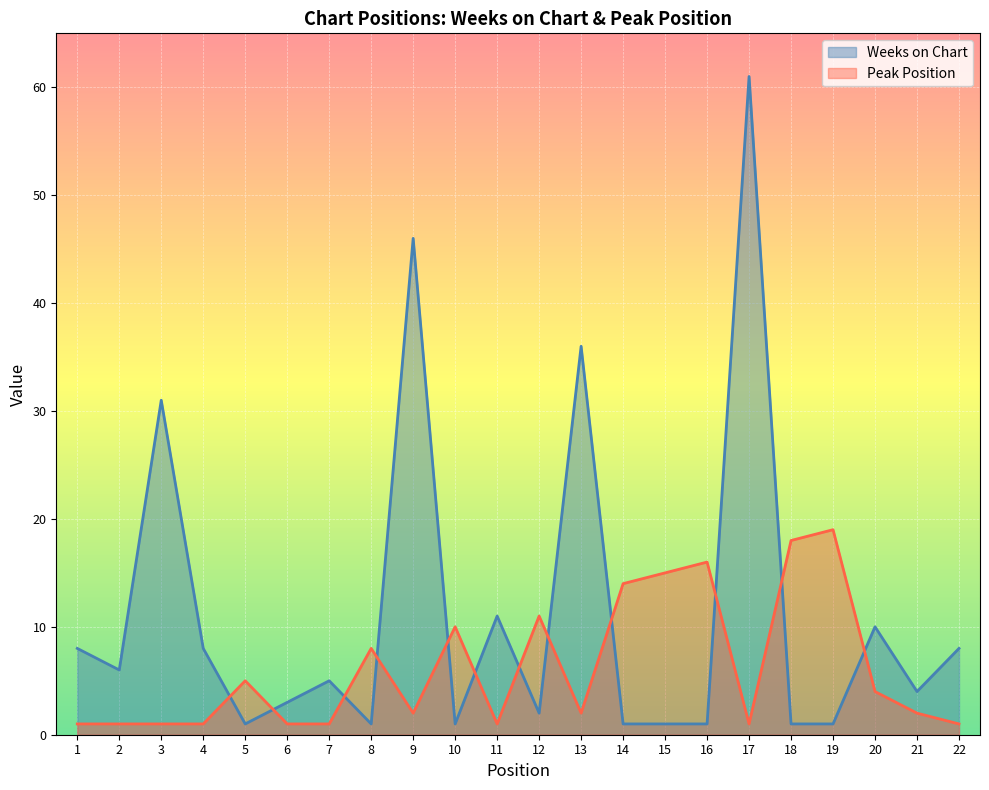

Is it true that Weeks on Chart equals 1 at 16?

True